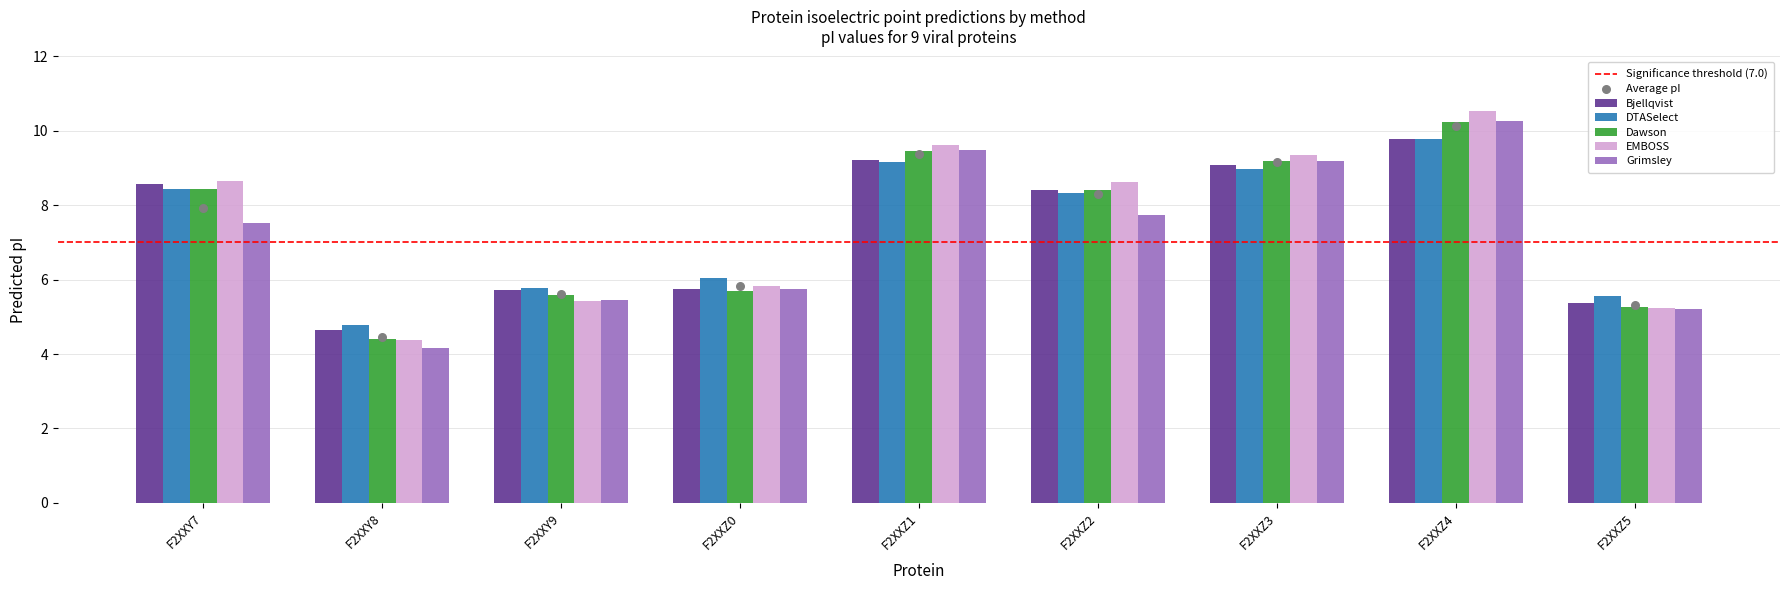

At how many categories does at least one series exceed 7?

5